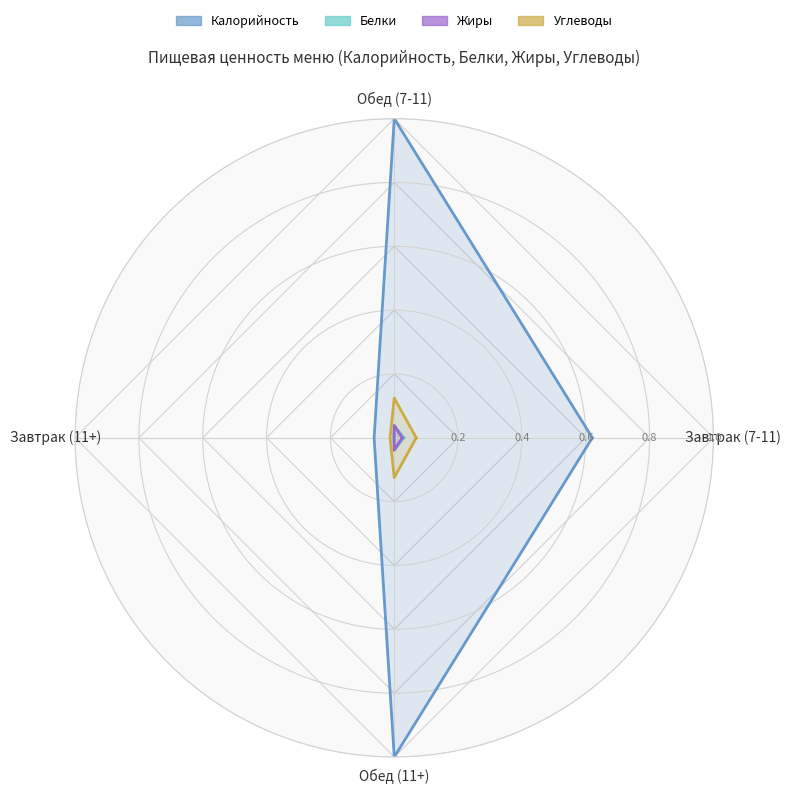

Between Завтрак (7-11) and Обед (11+), which series saw the biggest shift?

Калорийность